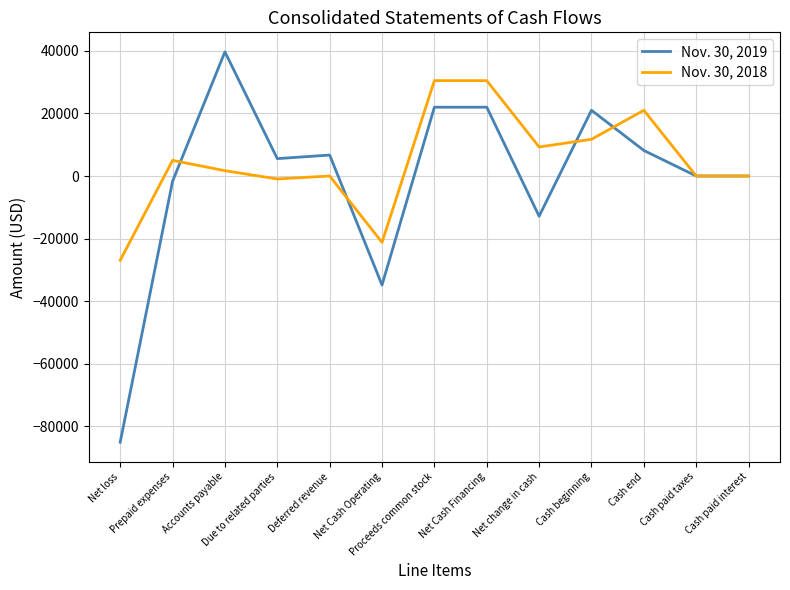

Which series has the widest spread of values?

Nov. 30, 2019